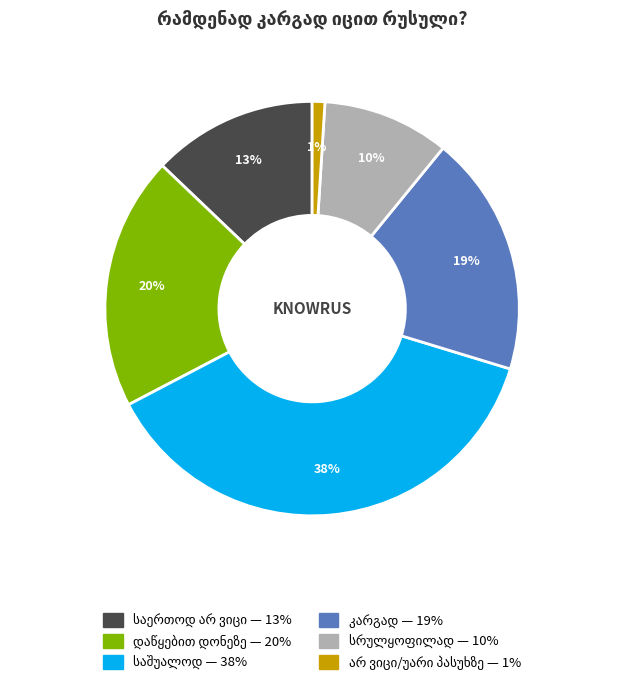

To the nearest percent, what is the average slice percentage?

17%